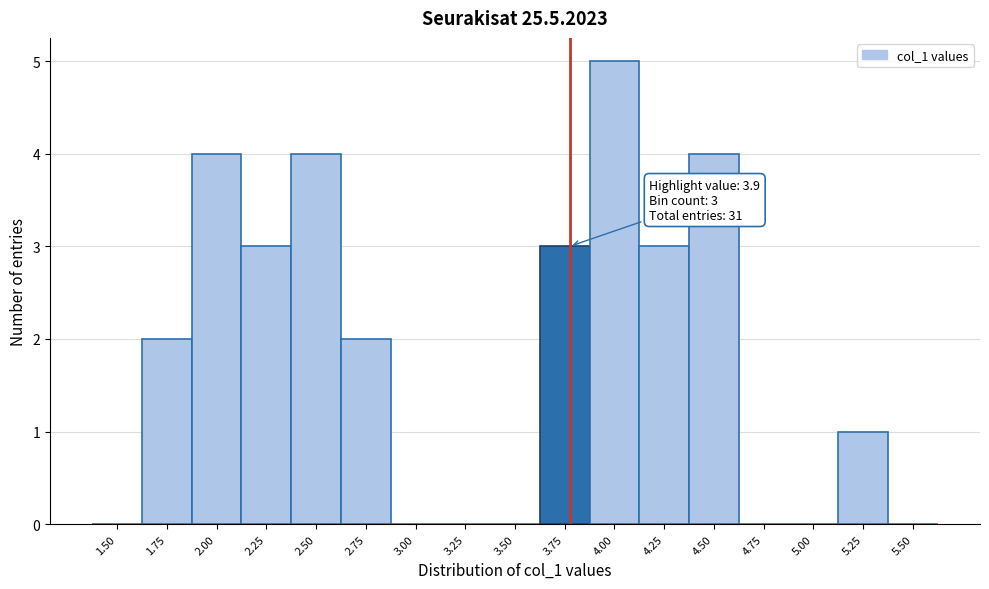

Reading left to right, extract all data points from this chart.

1.50=0	1.75=2	2.00=4	2.25=3	2.50=4	2.75=2	3.00=0	3.25=0	3.50=0	3.75=3	4.00=5	4.25=3	4.50=4	4.75=0	5.00=0	5.25=1	5.50=0